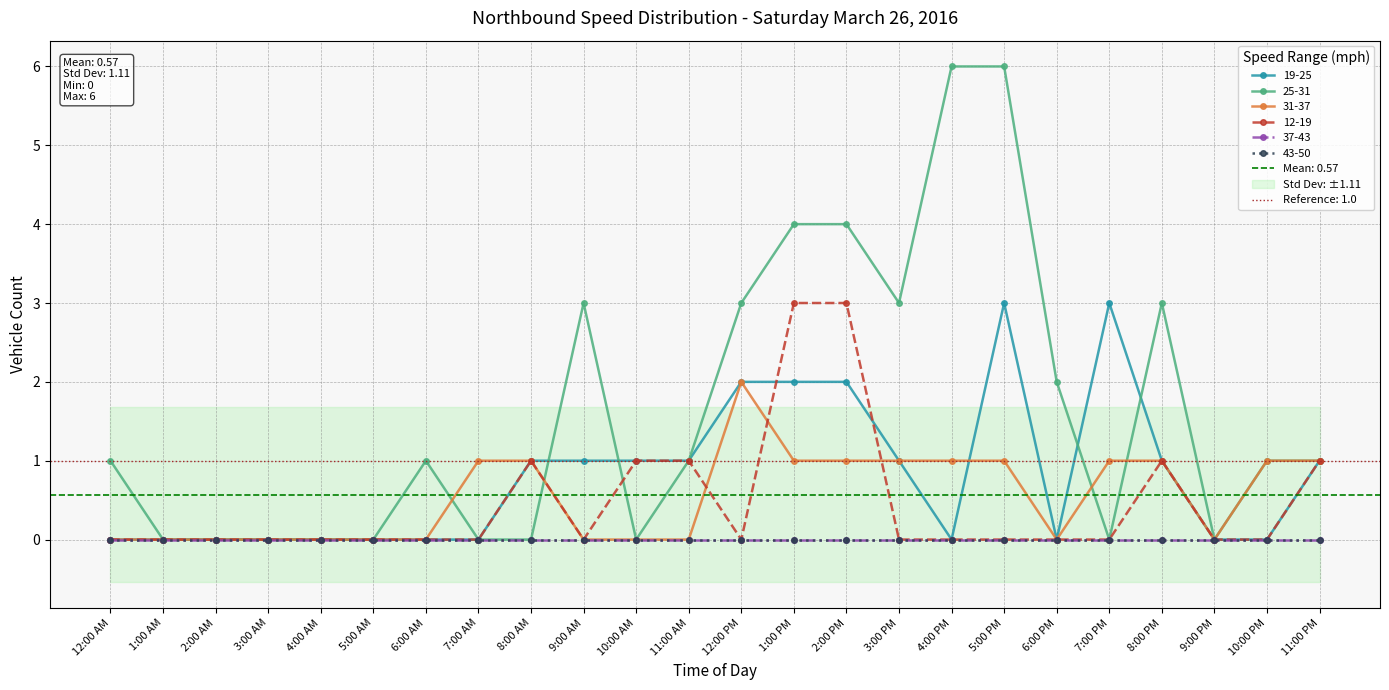

What is the total value across all series at 3:00 PM?

5